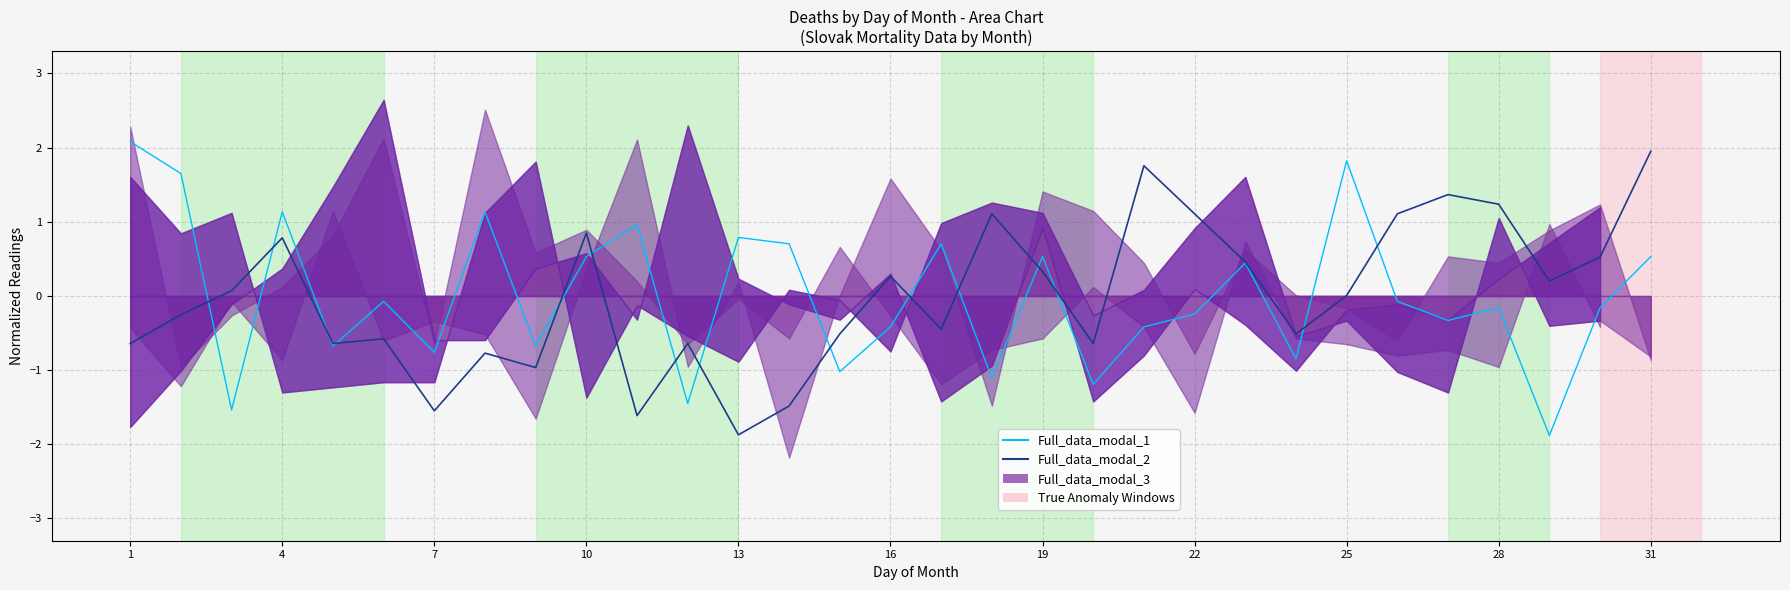

Reading left to right, list all the values displayed in this chart.

Full_data_modal_1: 2.1	1.7	-1.5	1.1	-0.7	-0.1	-0.8	1.1	-0.7	0.5	1.0	-1.5	0.8	0.7	-1.0	-0.4	0.7	-1.1	0.5	-1.2	-0.4	-0.2	0.4	-0.8	1.8	-0.1	-0.3	-0.2	-1.9	-0.2	0.5
Full_data_modal_2: -0.6	-0.3	0.1	0.8	-0.6	-0.6	-1.5	-0.8	-1.0	0.8	-1.6	-0.6	-1.9	-1.5	-0.5	0.3	-0.4	1.1	0.3	-0.6	1.8	1.1	0.5	-0.5	0.0	1.1	1.4	1.2	0.2	0.5	1.9